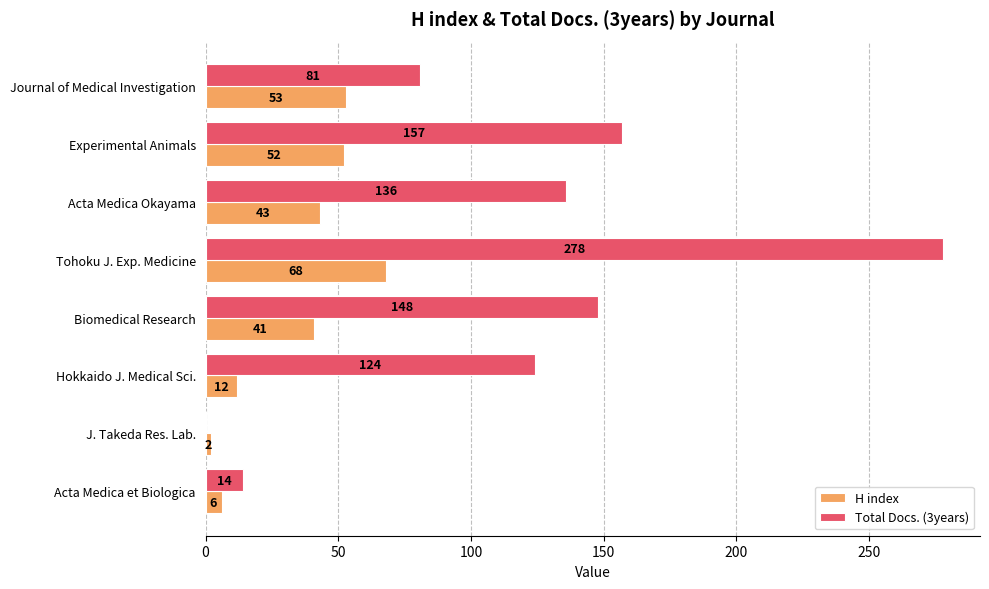

What is the maximum value for H index?

68